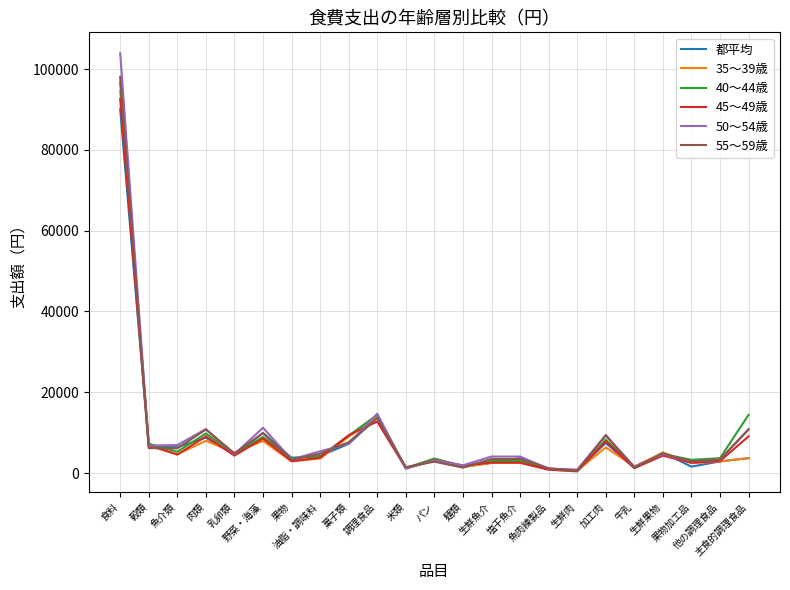

What is the sum of the 40～44歳 values at 麺類 and 牛乳?

3297